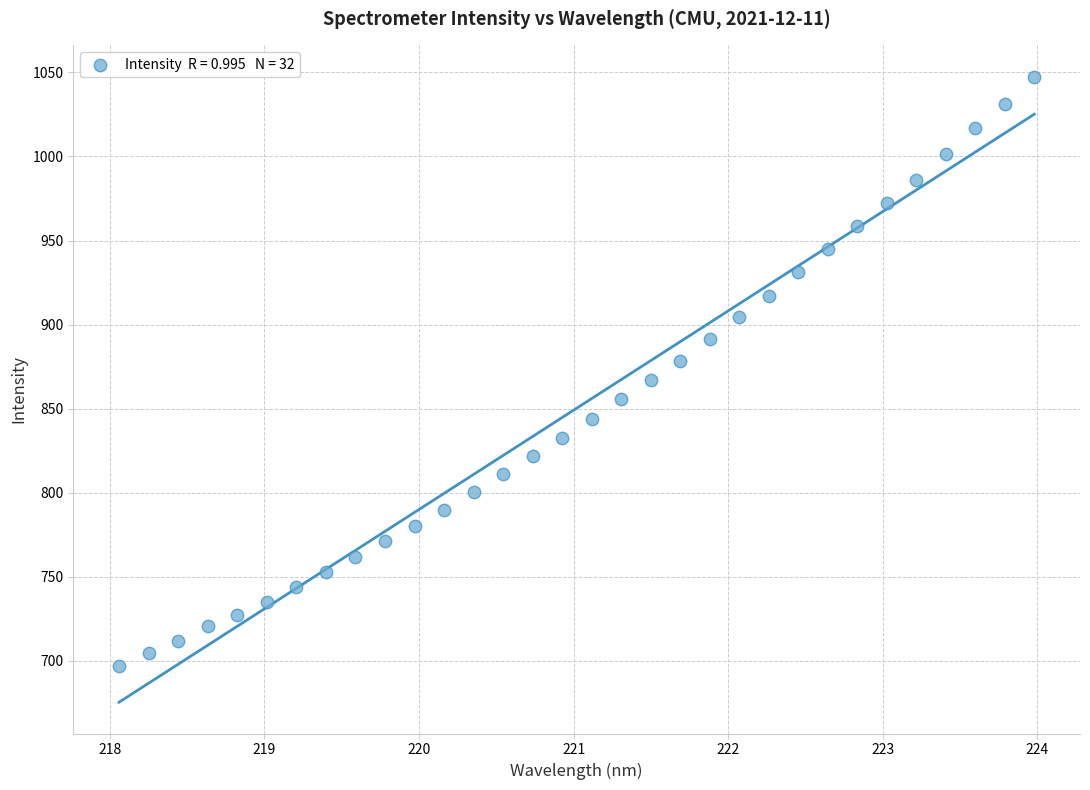

What is the range of X values (max minus min)?

5.9